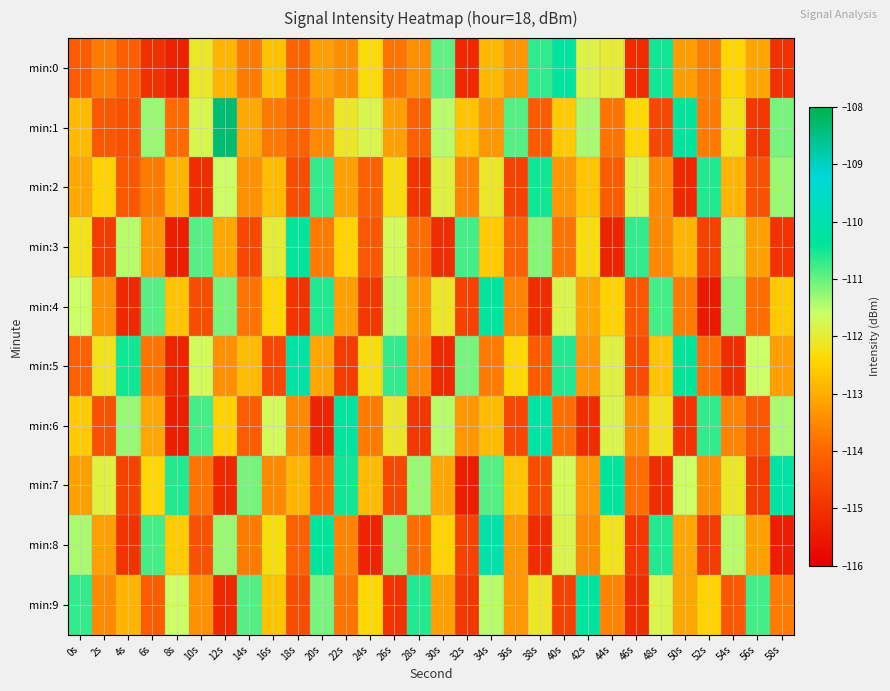

Which has a higher value, 48s or 20s?

48s